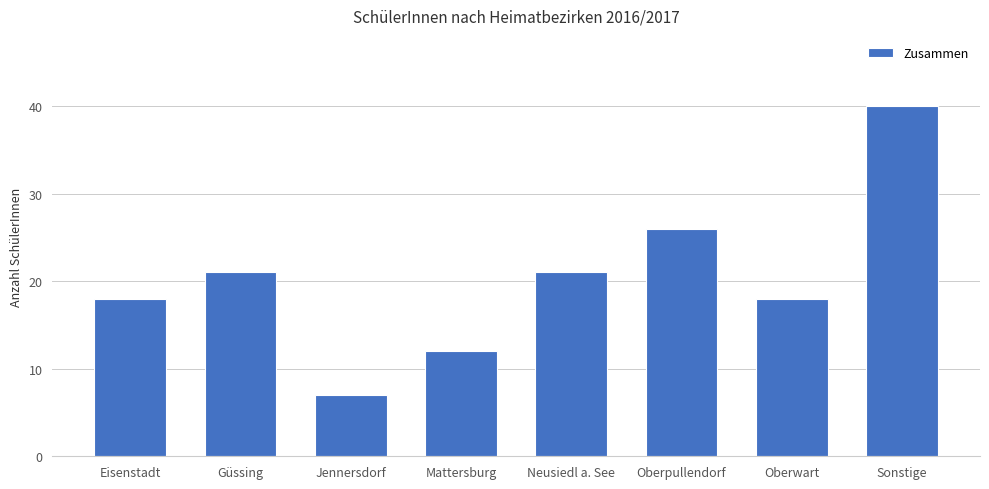

How many data points are less than 21?

4